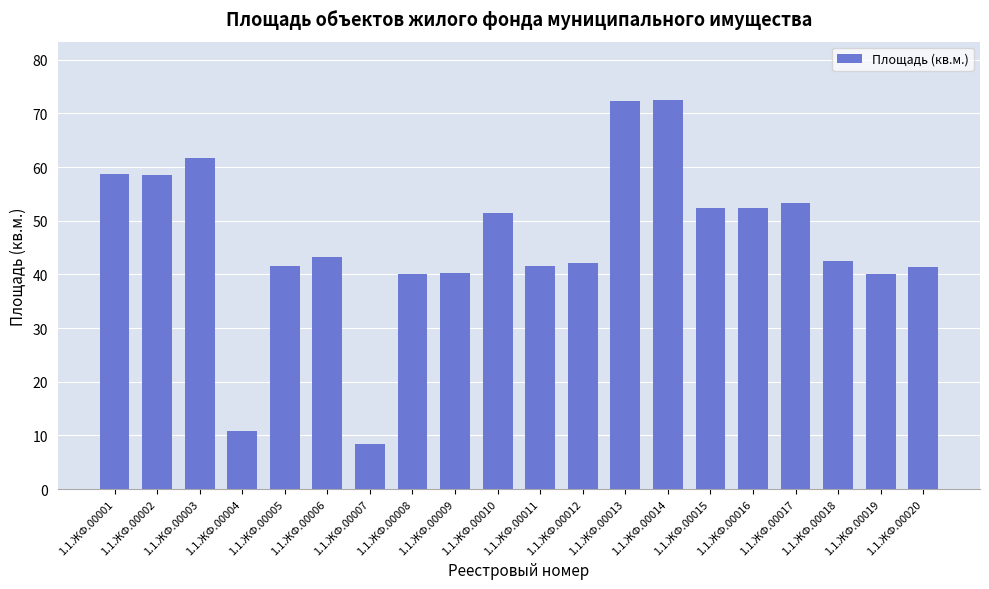

The value at 1.1.ЖФ.00005 is 26.4. True or false?

False